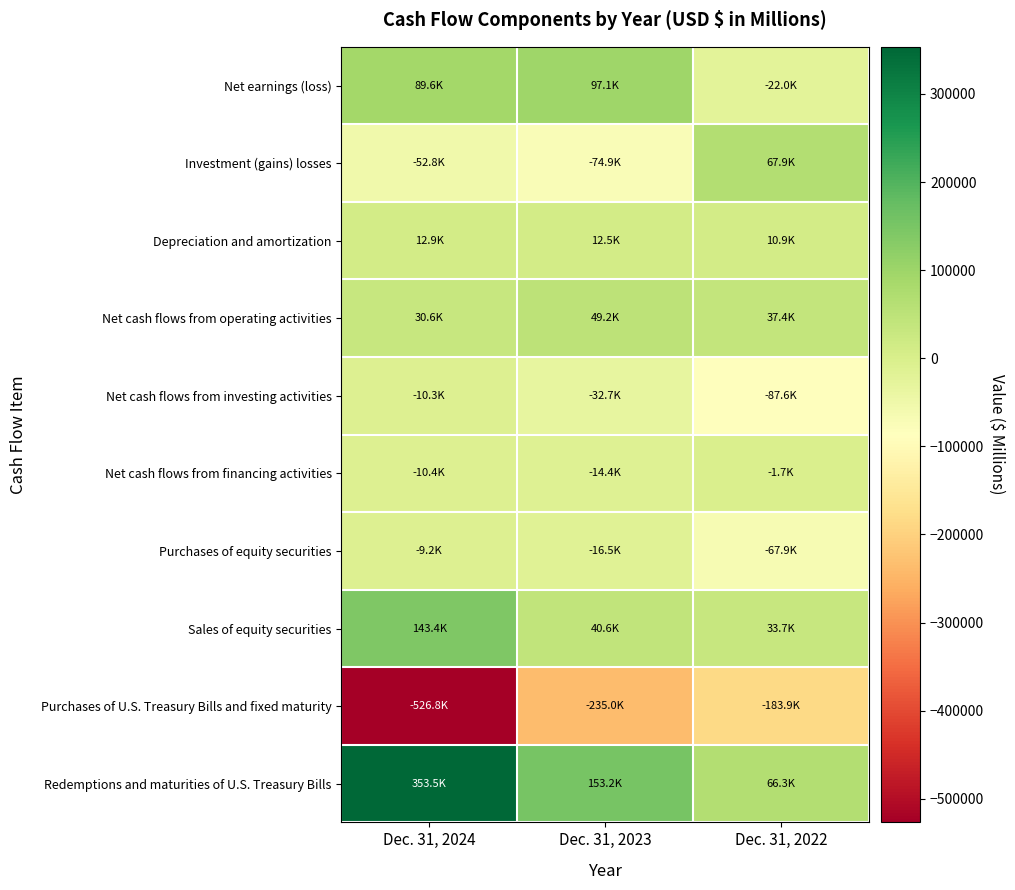

Between Dec. 31, 2024 and Dec. 31, 2022, which series saw the biggest shift?

Purchases of U.S. Treasury Bills and fixed maturity